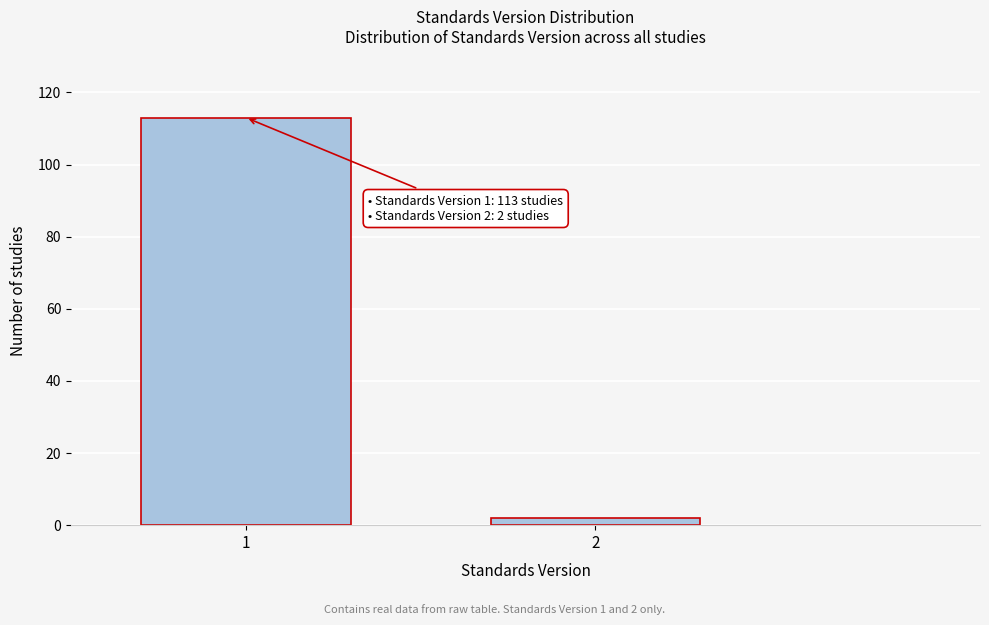

Reading left to right, transcribe all the data shown in this chart.

113	2